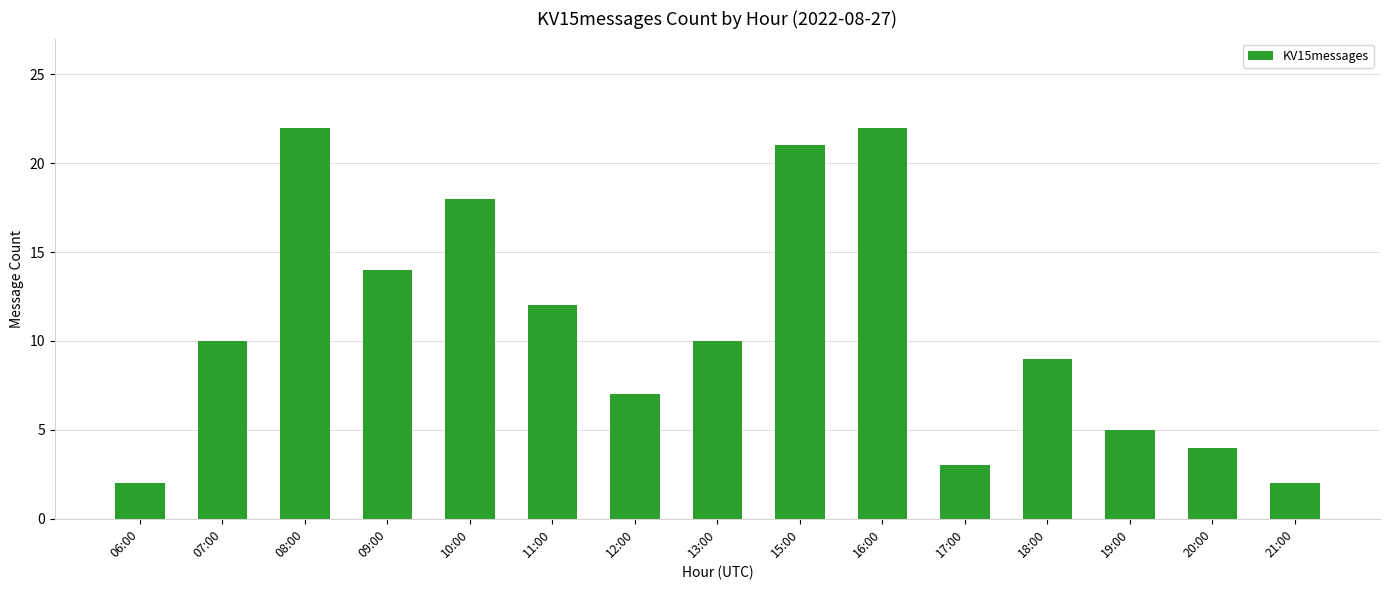

What is the smallest value displayed?

2